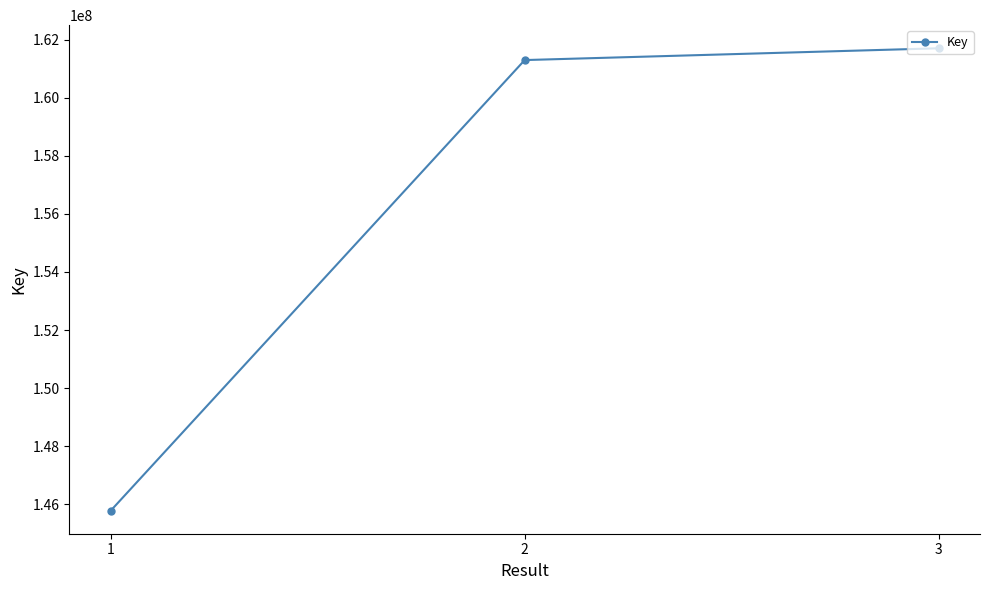

List the labels in order of value, smallest first.

1, 2, 3